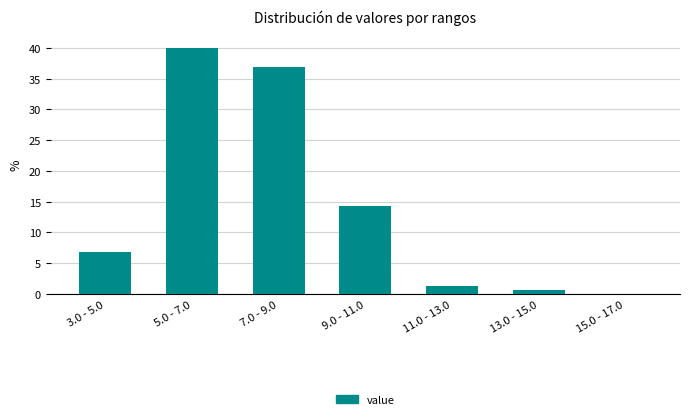

Between 3.0 - 5.0 and 7.0 - 9.0, which is larger?

7.0 - 9.0